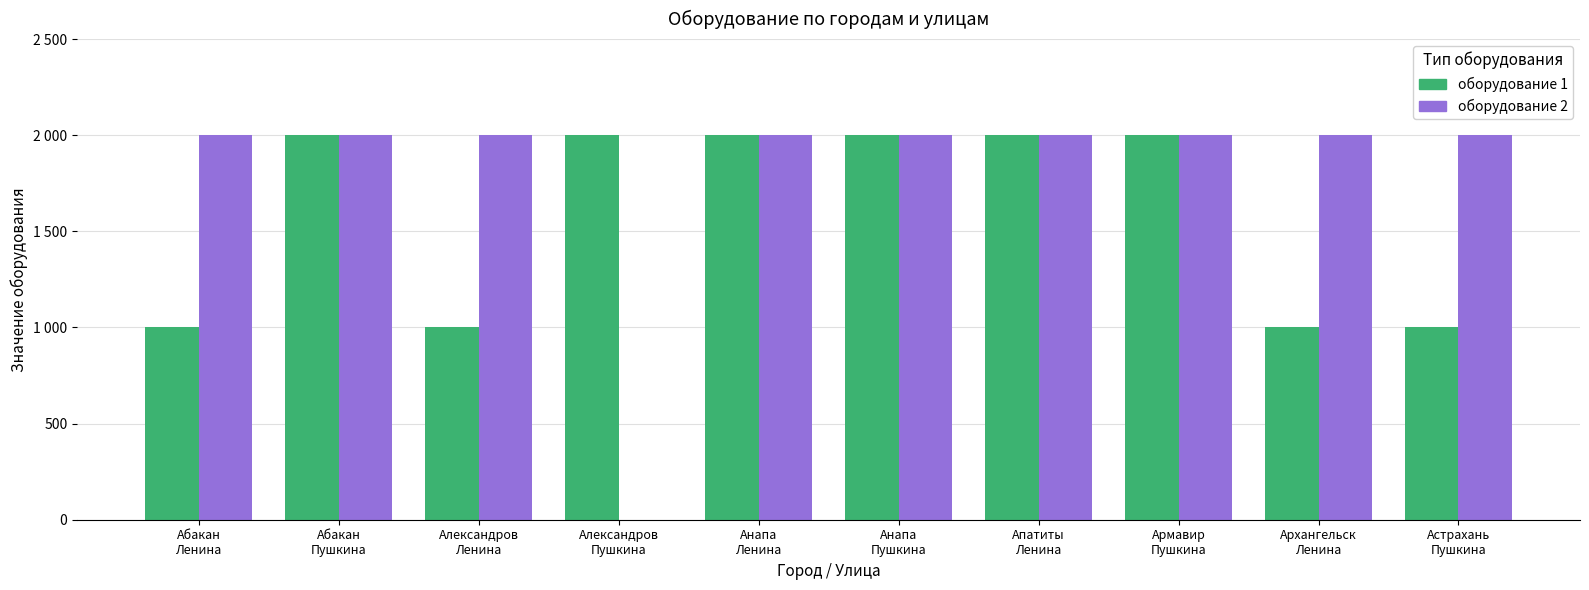

Are the bars horizontal?

No